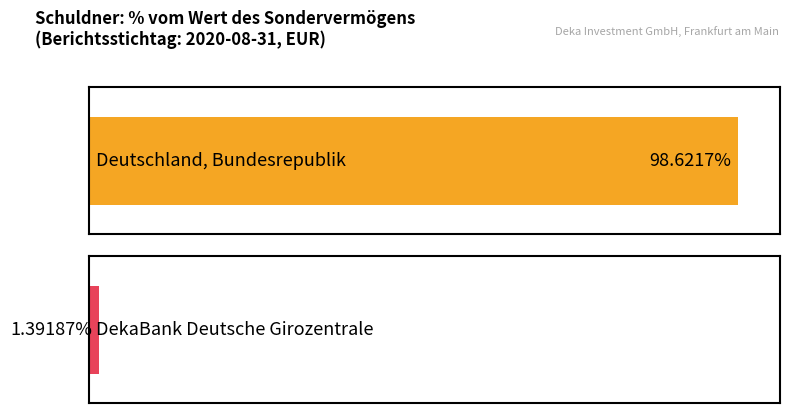

Approximately how many times larger is the value at Deutschland, Bundesrepublik compared to DekaBank Deutsche Girozentrale?

70.9